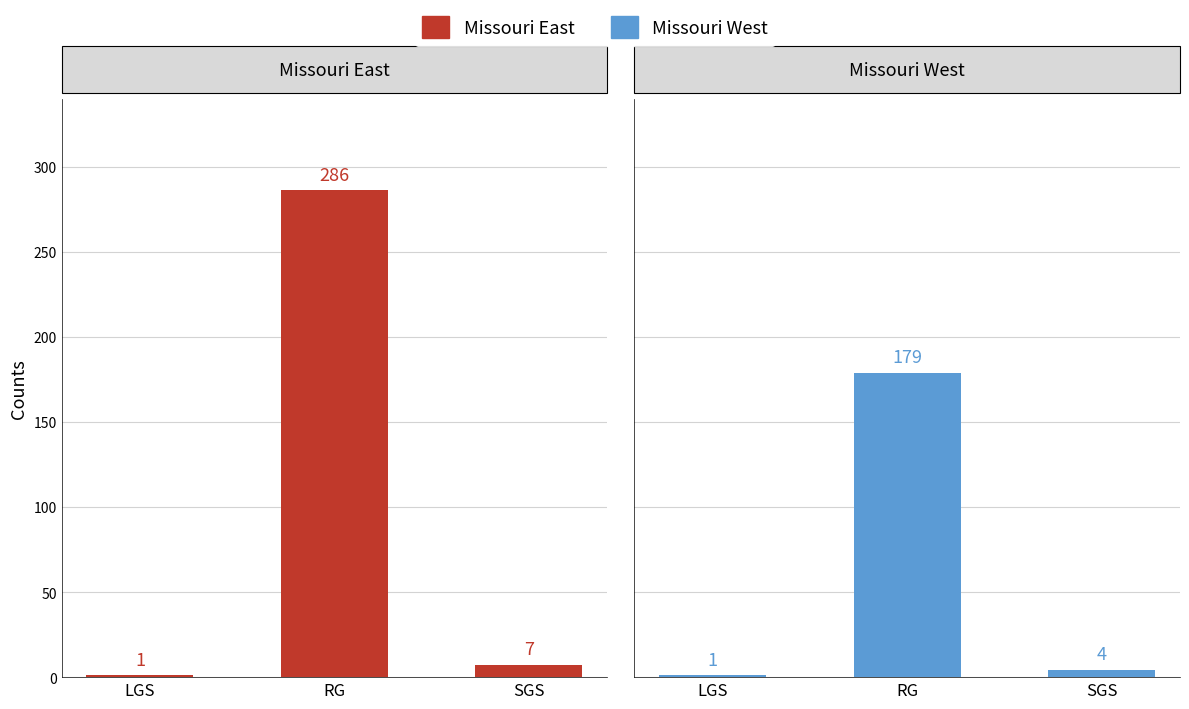

Reading left to right, what are all the values shown in this chart?

Missouri East: 1	286	7
Missouri West: 1	179	4